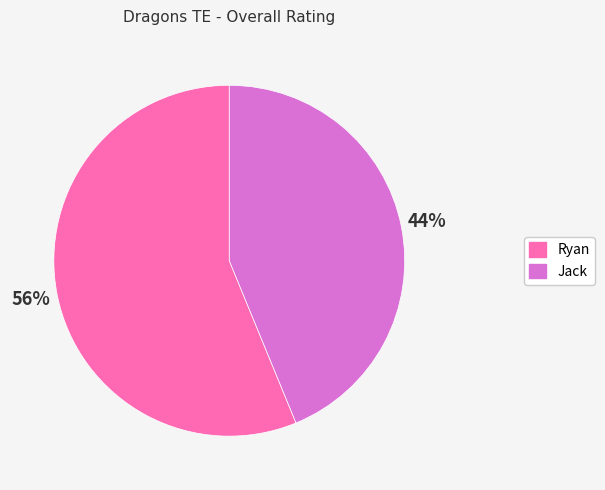

The Jack slice represents 58% of the pie. True or false?

False